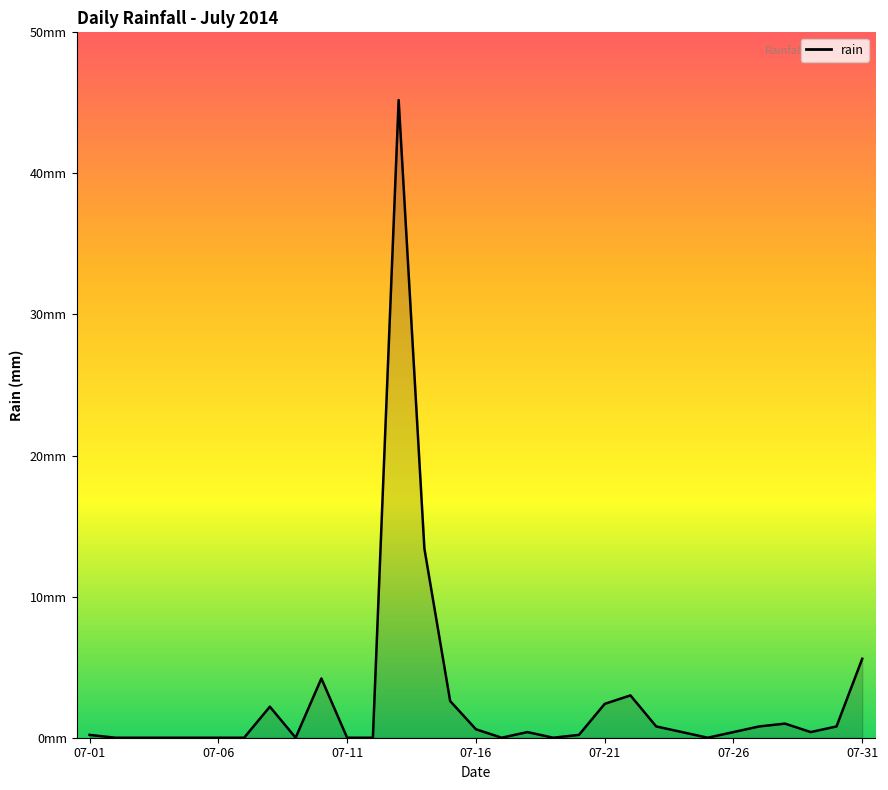

What is the maximum value shown in the chart?

45.2